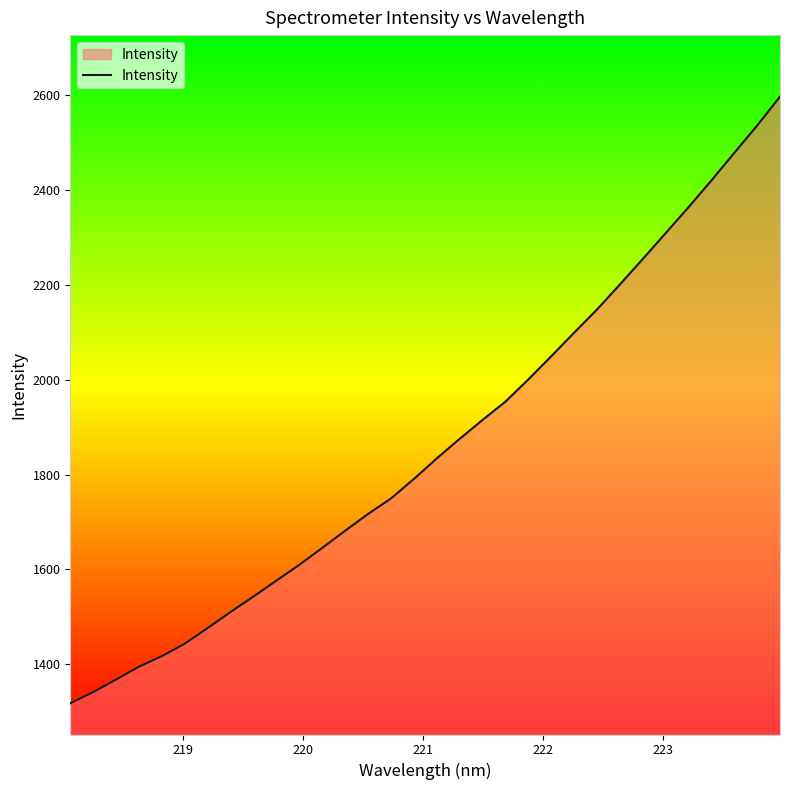

What is the smallest value displayed?

1317.7